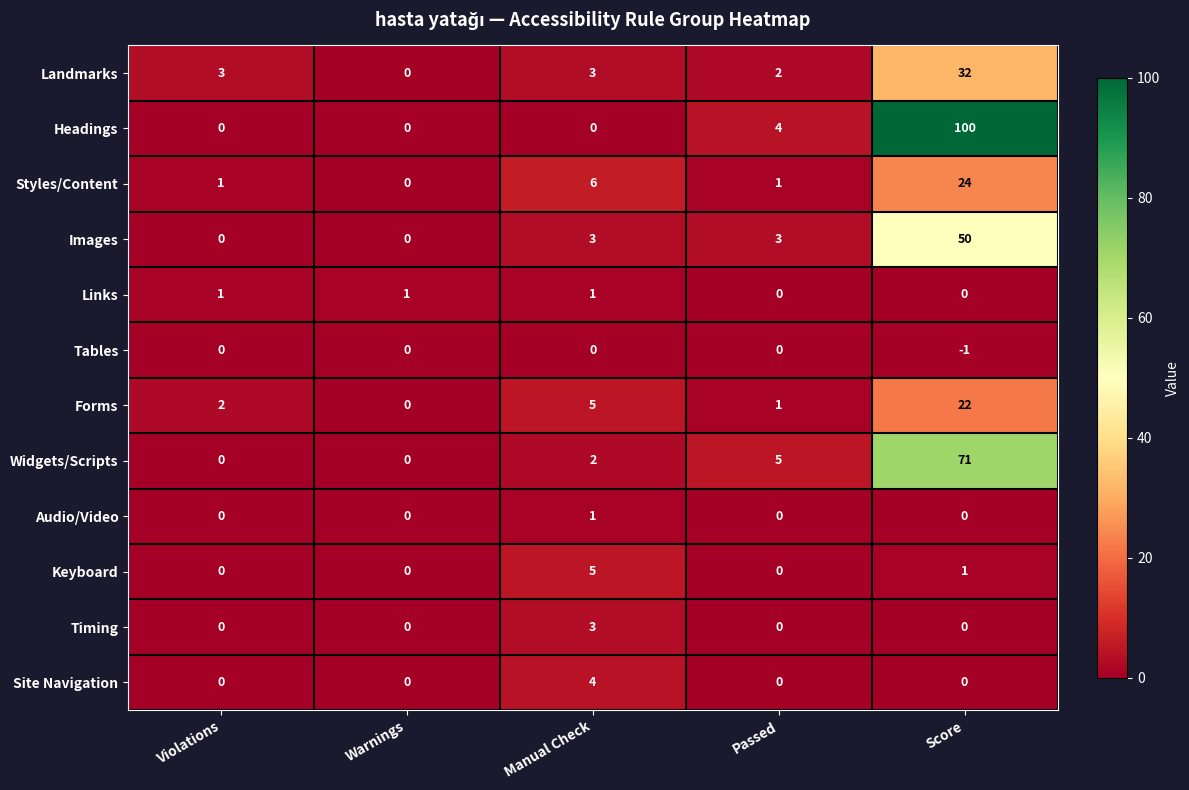

Is it true that Timing equals 0 at Passed?

True